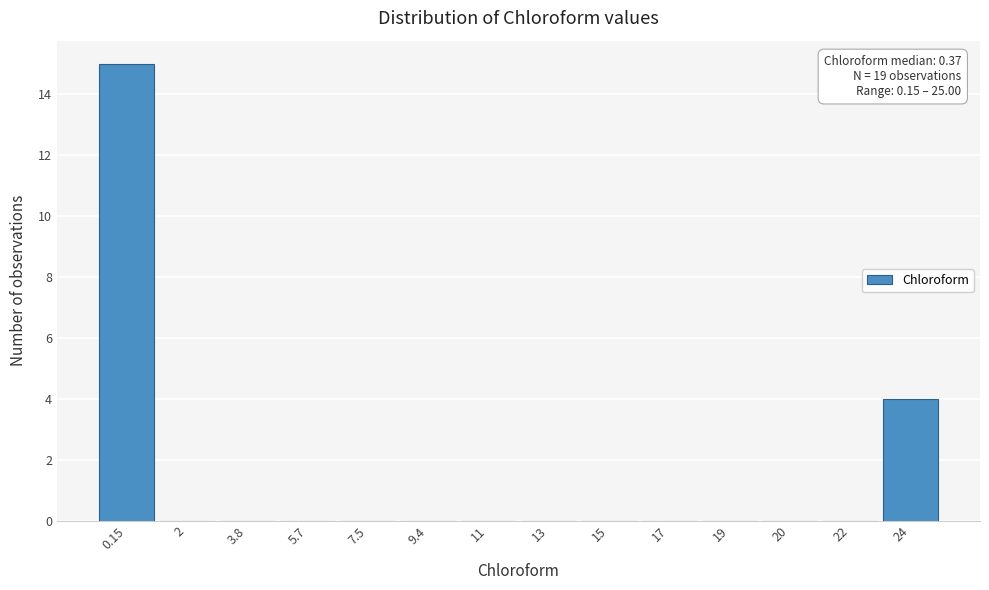

Reading right to left, transcribe all the data shown in this chart.

24=4	22=0	20=0	19=0	17=0	15=0	13=0	11=0	9.4=0	7.5=0	5.7=0	3.8=0	2=0	0.15=15